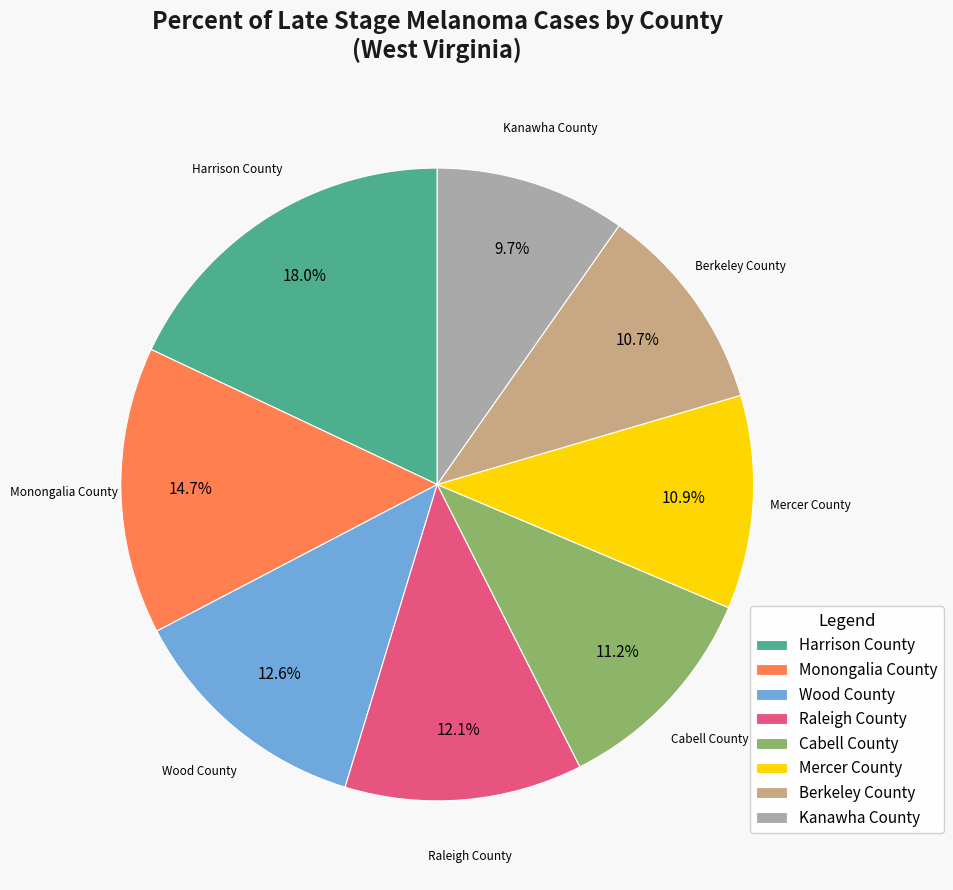

How many slices are in this pie chart?

8